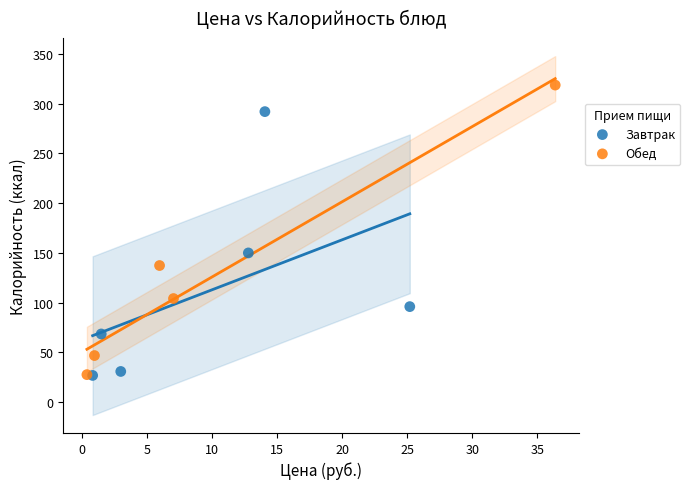

What are all the series names shown in the legend?

Завтрак, Обед